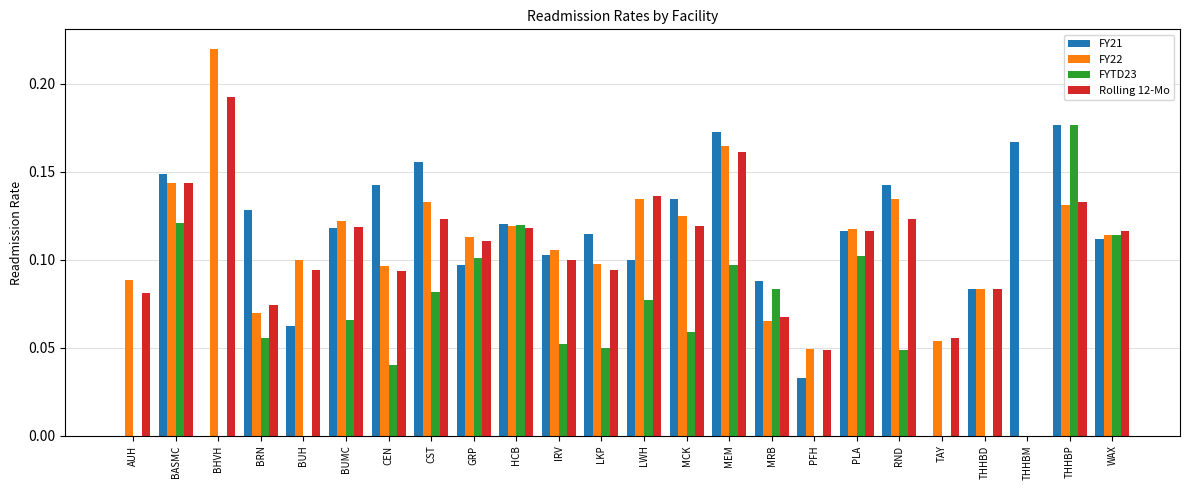

What is the sum of all Rolling 12-Mo values?

2.5